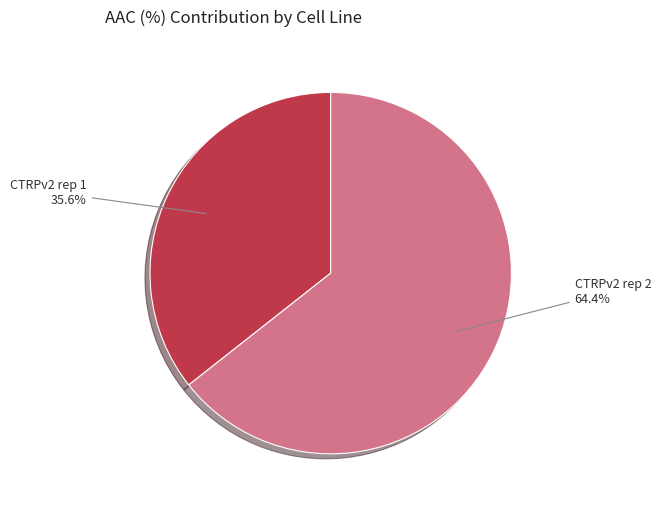

Count the number of slices in the pie.

2